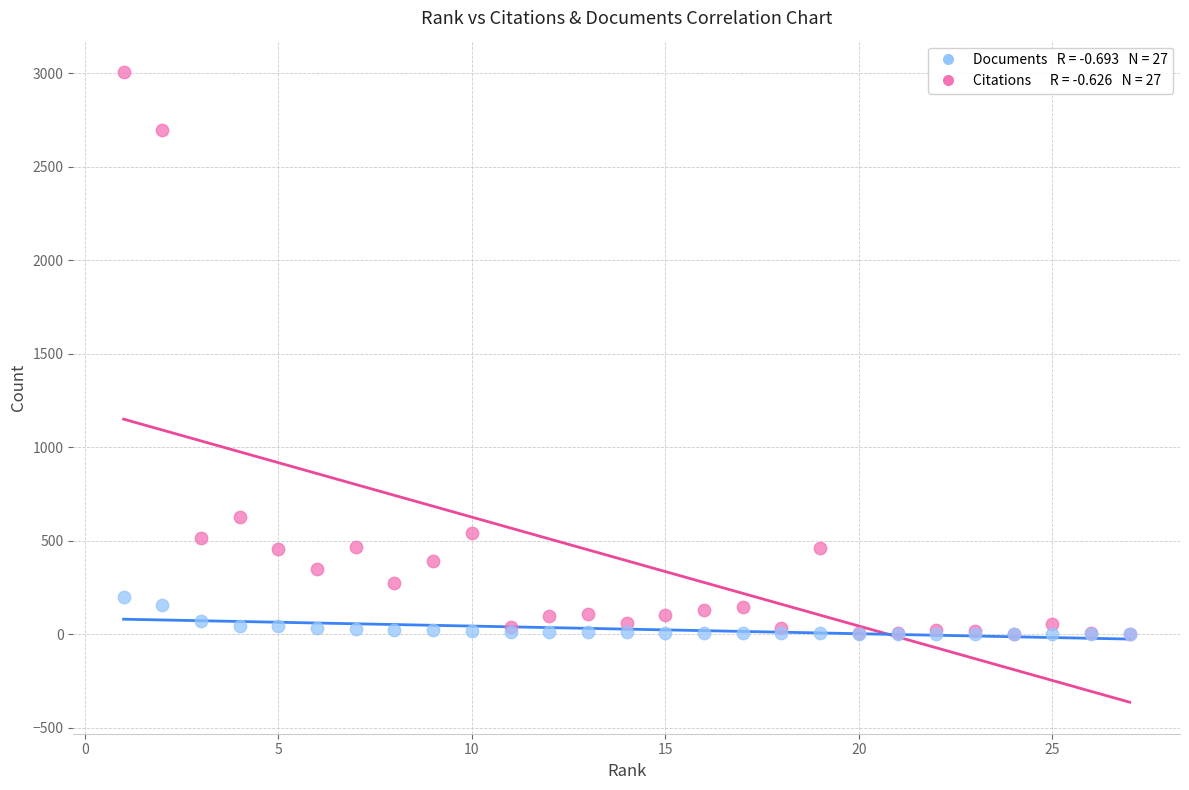

Across all series, what Y value is closest to 1503?

627